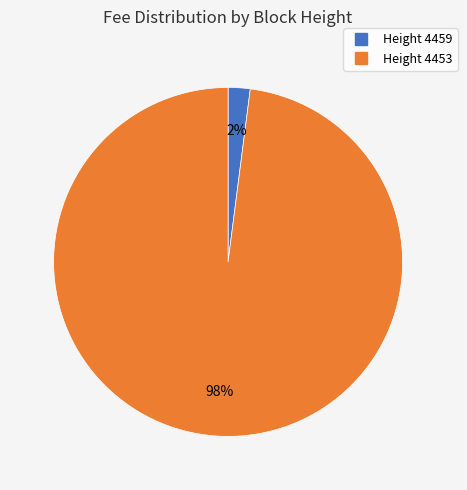

To the nearest percent, what is the difference between the largest and smallest slice percentages?

96%